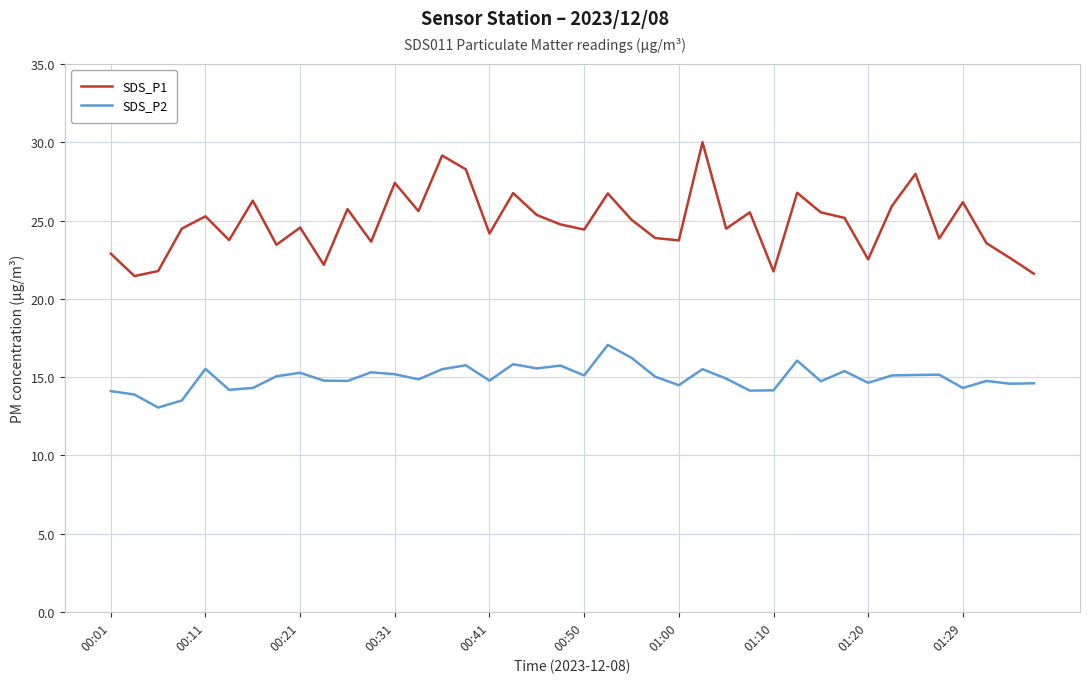

Rank the series by their average value, from highest to lowest.

SDS_P1, SDS_P2